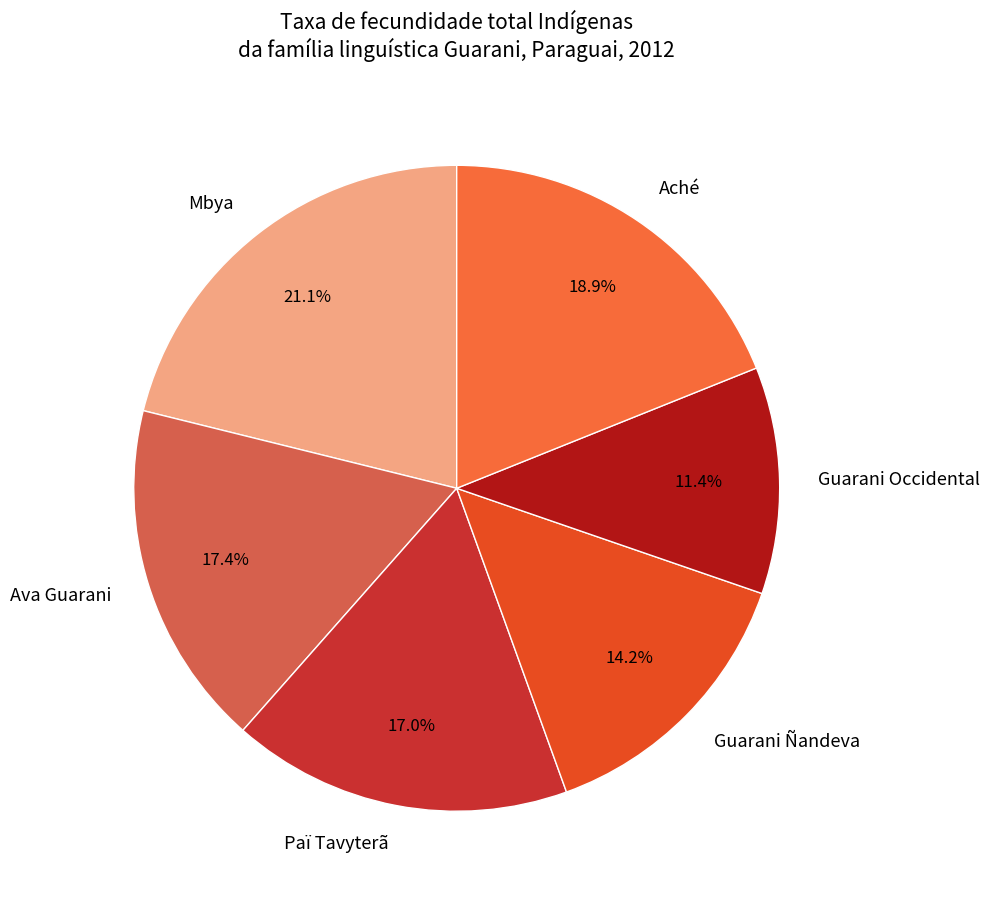

How many segments does this pie chart have?

6